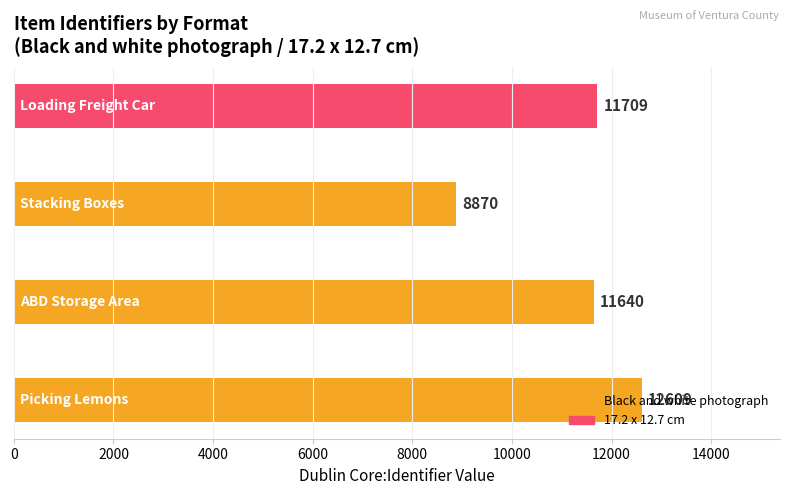

What is the sum of all values?

44828